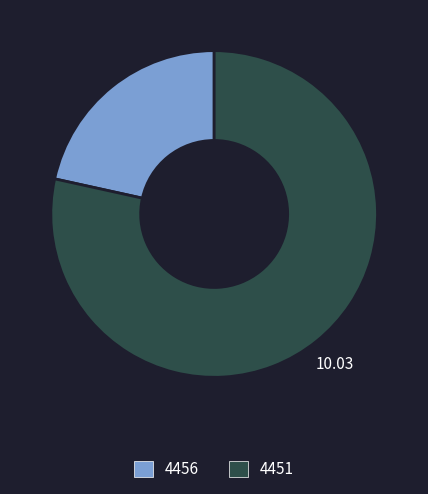

What is the largest slice in the pie chart?

4451